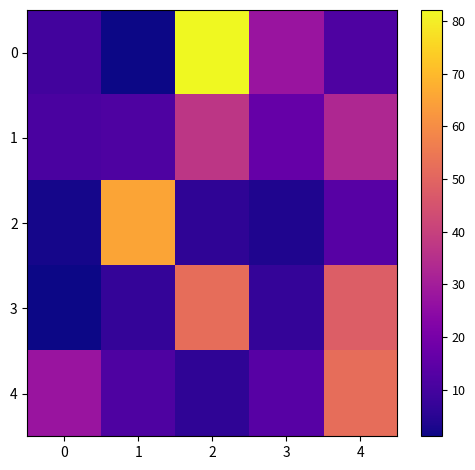

What is the smallest value displayed?

1.2